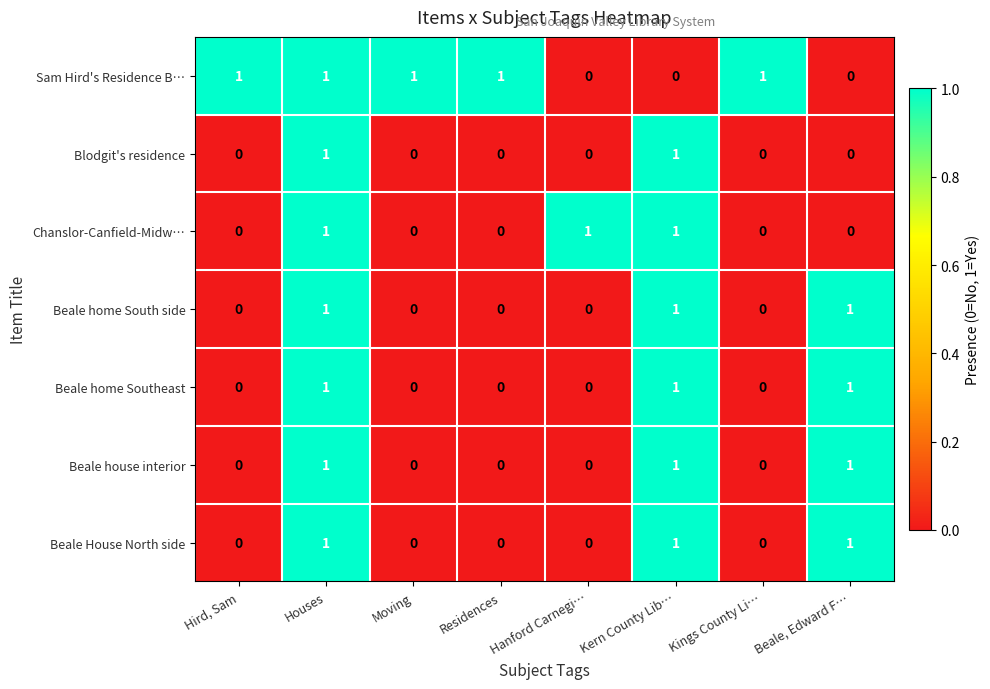

How many series are shown in this chart?

7